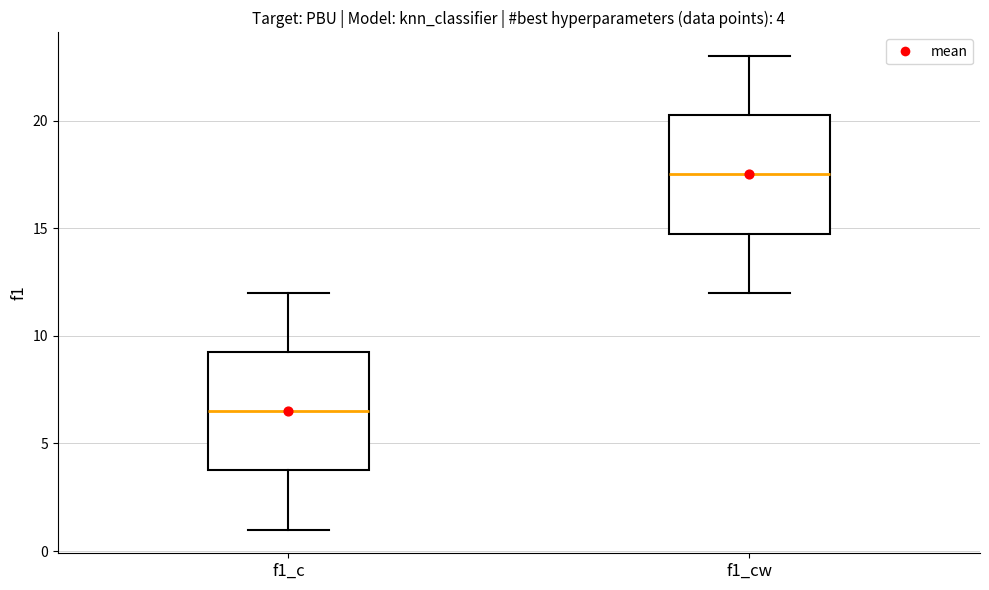

Which box has the highest median line?

f1_cw